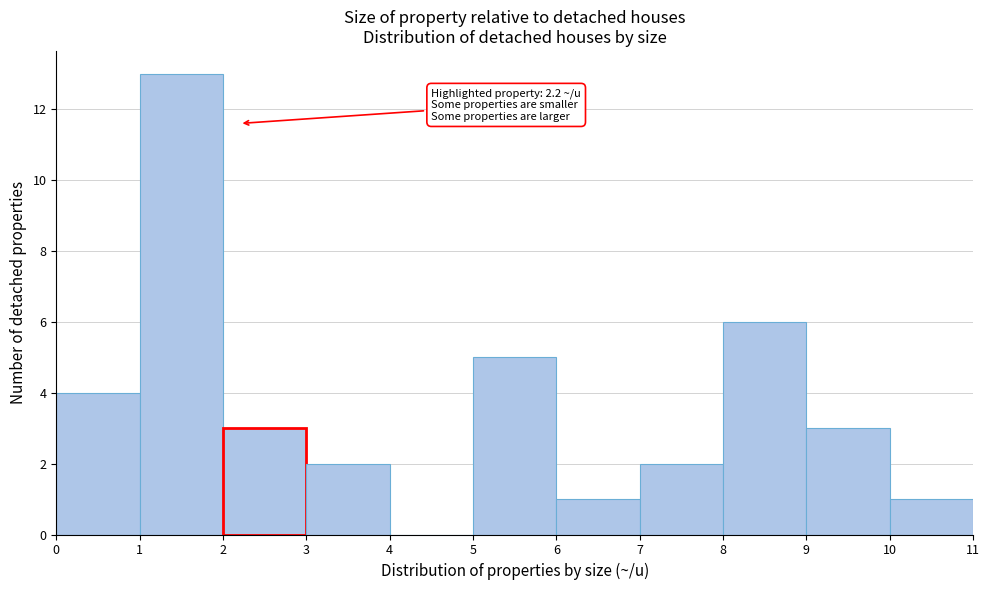

Over which range of the x-axis is the bar tallest?

1 to 2